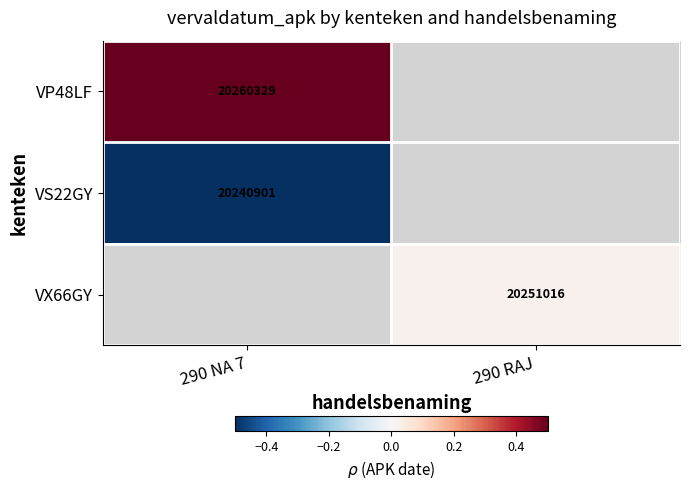

The VS22GY series shows 20240901.0 at 290 NA 7. True or false?

True